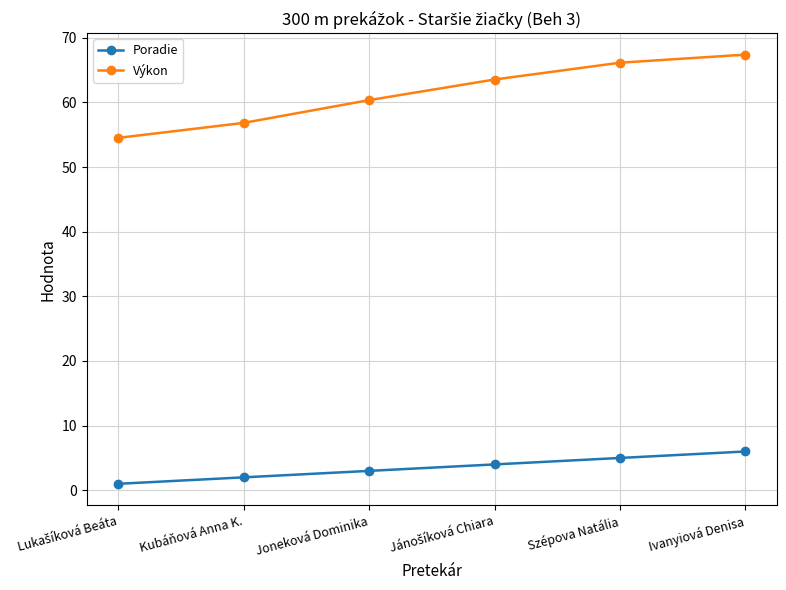

True or false: Výkon and Poradie intersect in this chart.

False